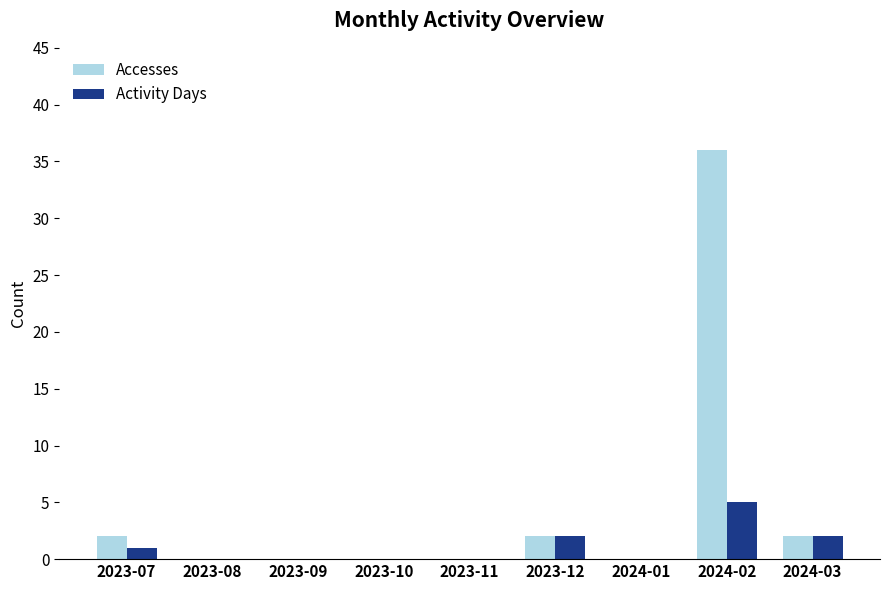

The Activity Days series shows 1 at 2023-07. True or false?

True